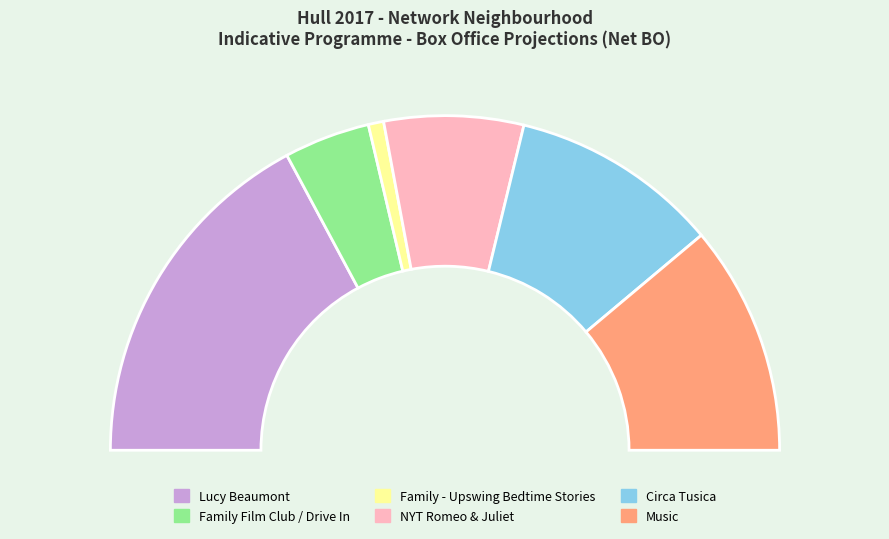

Which category has the smallest portion of the pie?

Family - Upswing Bedtime Stories